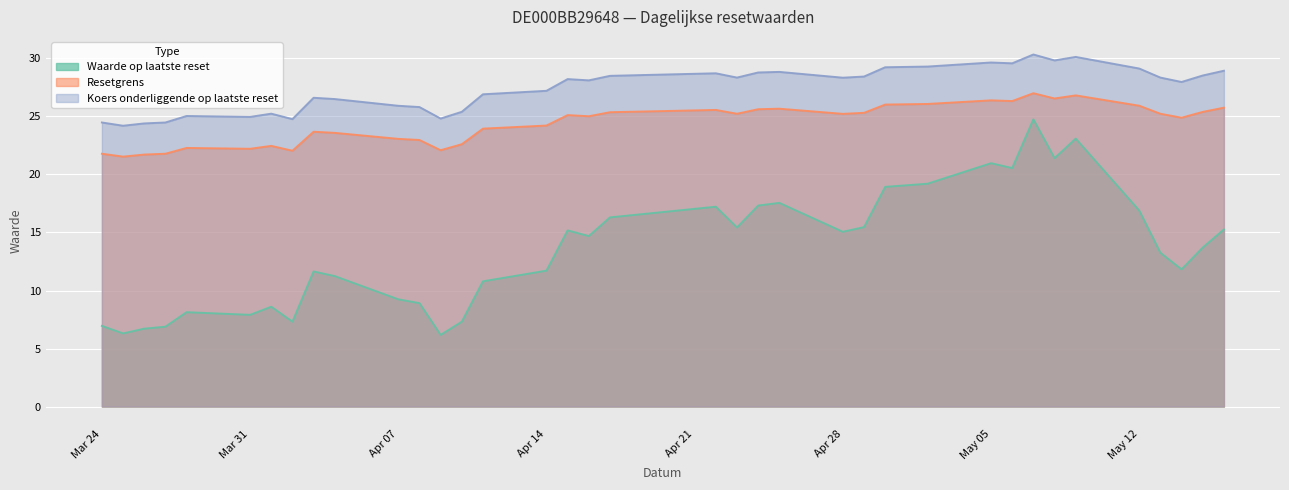

What is the spread (max minus min) of values at 2025-04-11?

16.1